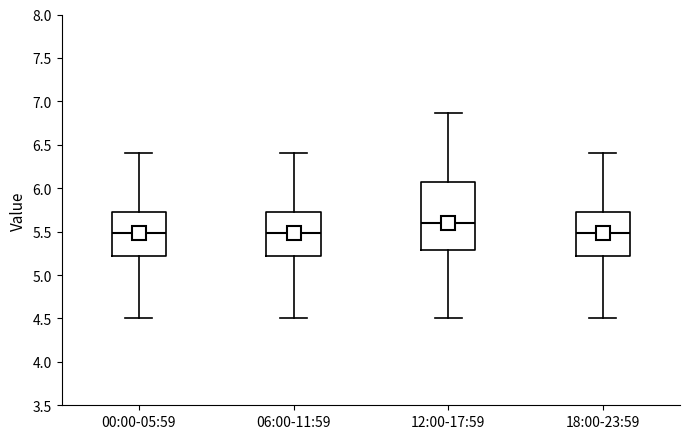

Reading left to right, read every box against the y-axis: the position of its median line, the range the box covers, and the ends of its whiskers. The values are not printed on the chart, so give them approximately, as read against the axis.

00:00-05:59: median 5.50, box 5.20 to 5.75, whiskers 4.50 to 6.40
06:00-11:59: median 5.50, box 5.20 to 5.75, whiskers 4.50 to 6.40
12:00-17:59: median 5.60, box 5.30 to 6.05, whiskers 4.50 to 6.85
18:00-23:59: median 5.50, box 5.20 to 5.75, whiskers 4.50 to 6.40